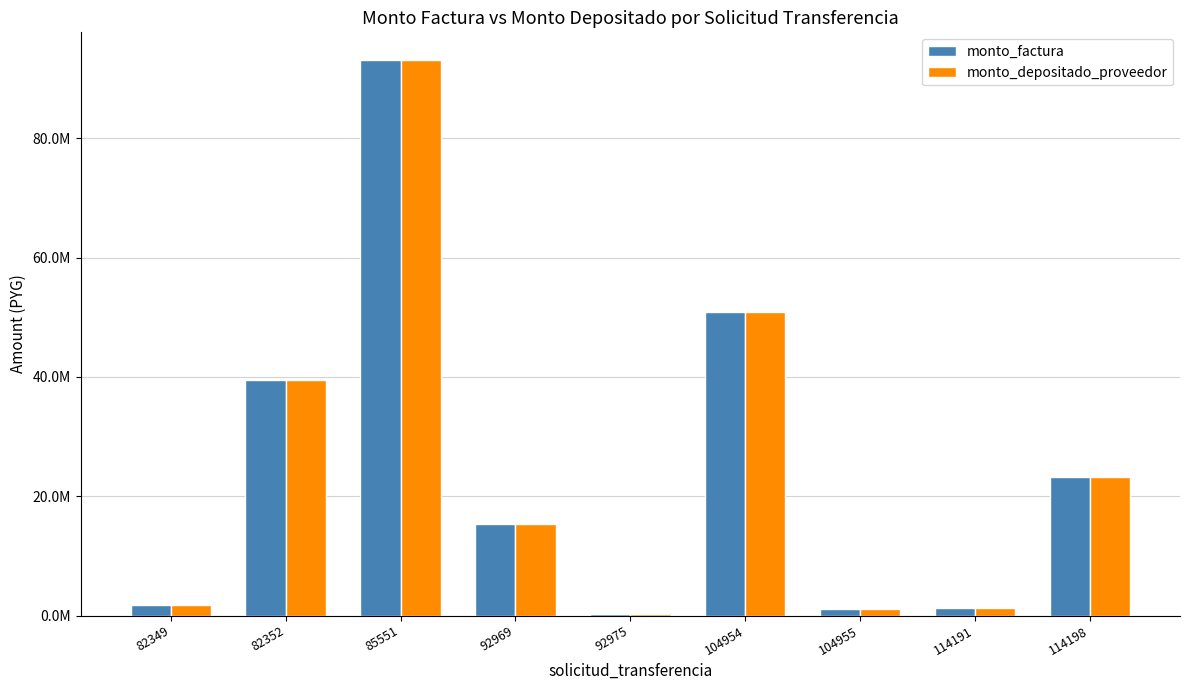

What are all the series names shown in the legend?

monto_factura, monto_depositado_proveedor